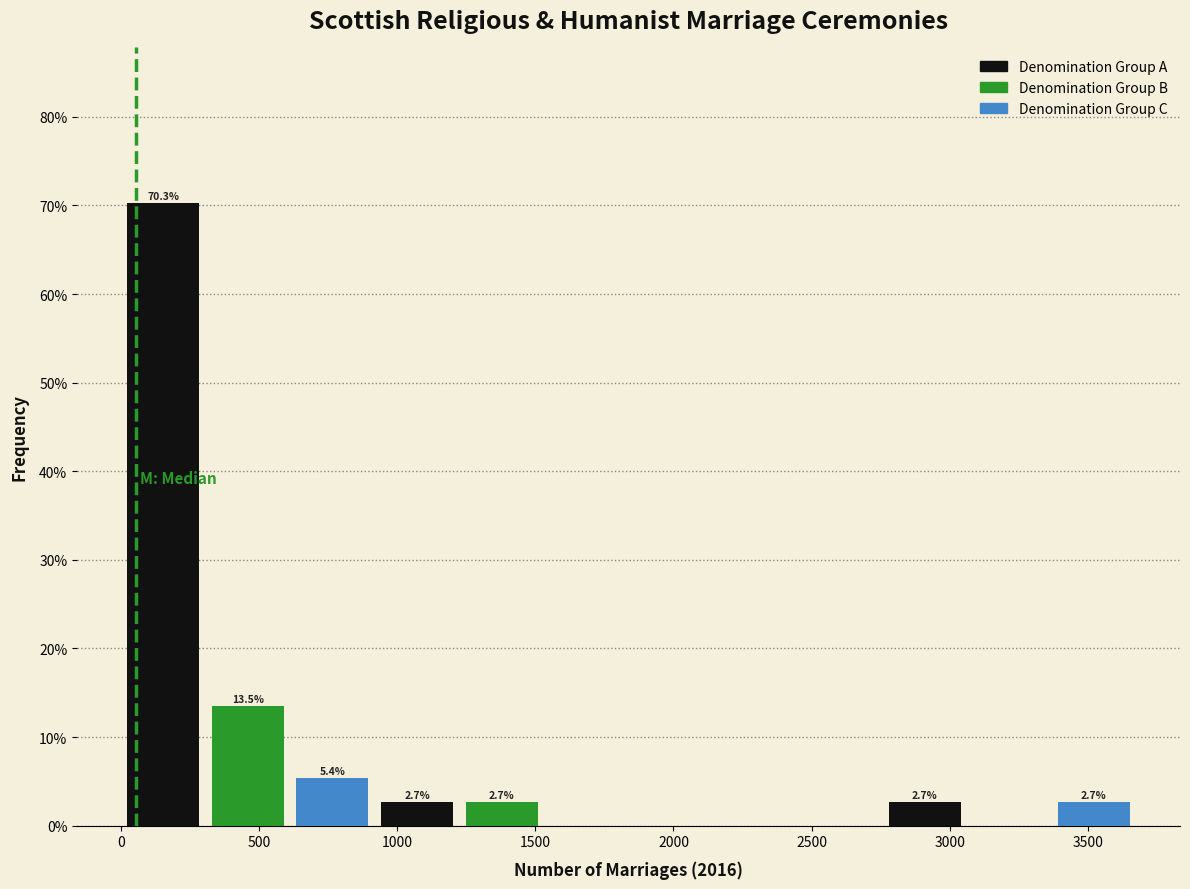

Are the bars horizontal?

No